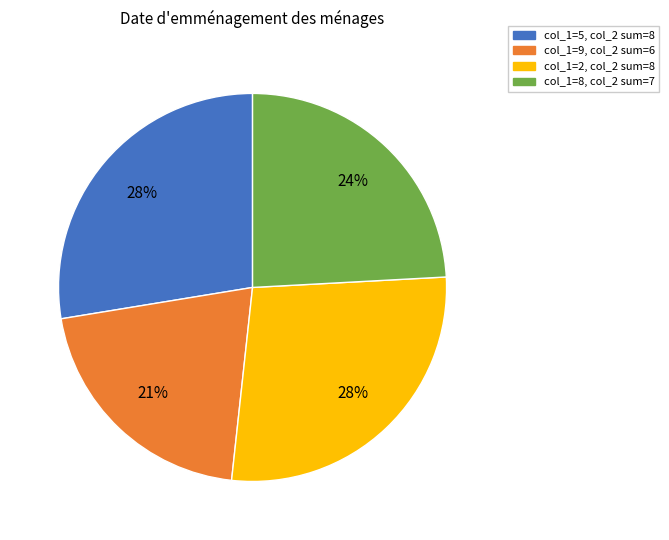

To the nearest percent, what is the average slice percentage?

25%